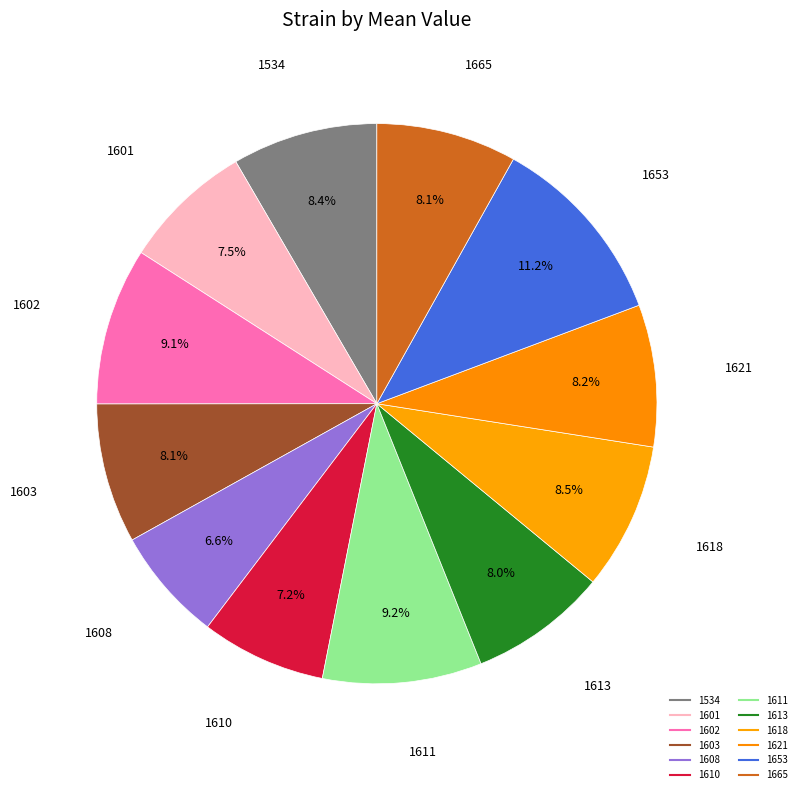

Which slice is the largest?

1653